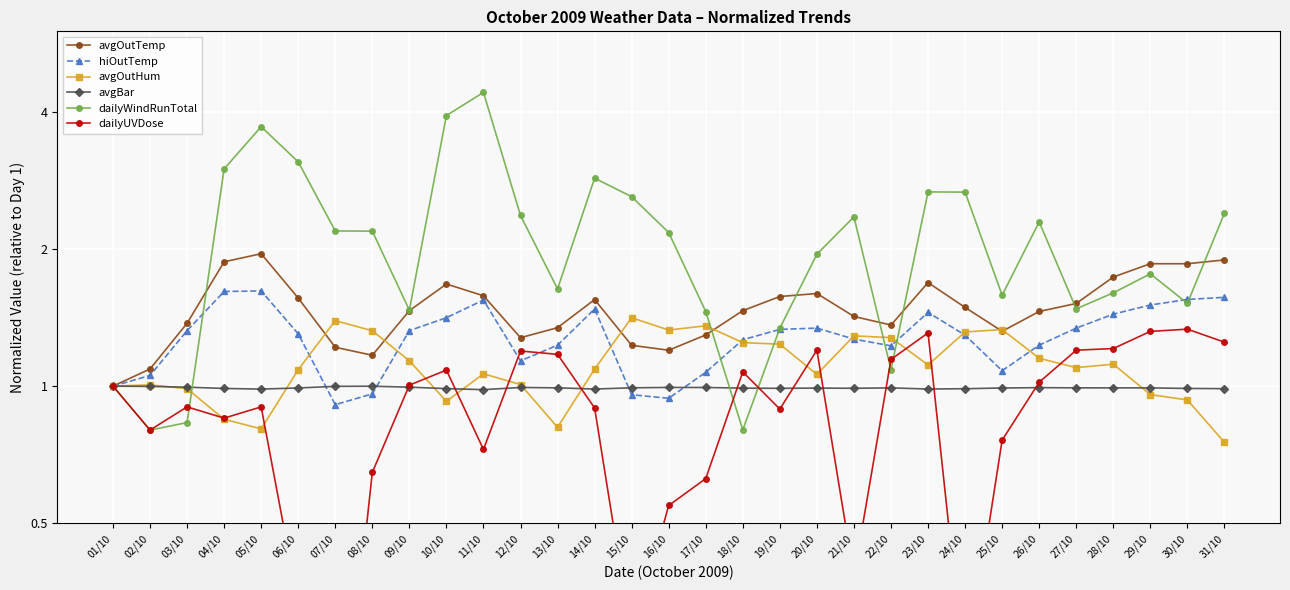

What is the maximum value shown in the chart?

4.4